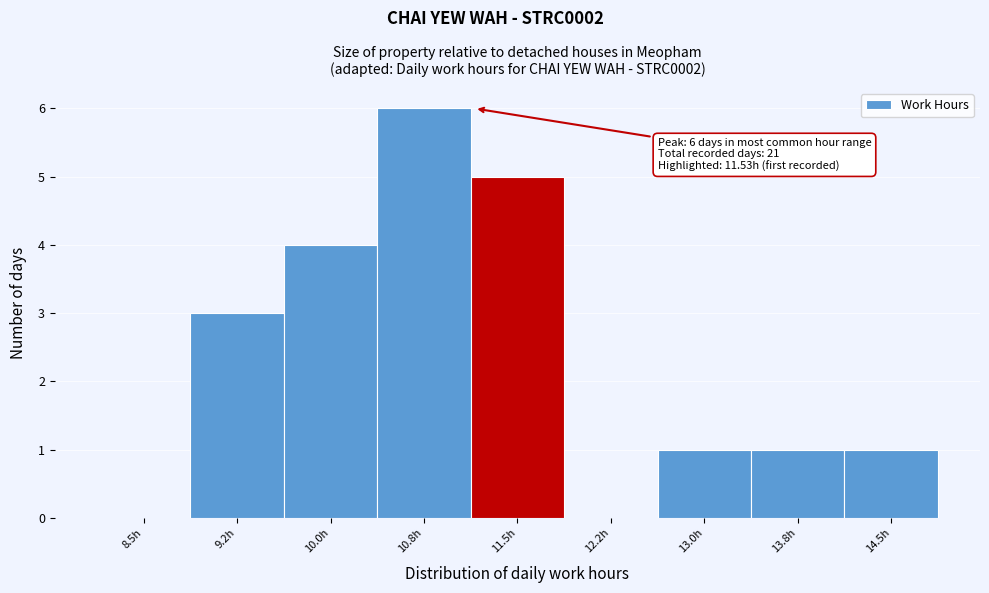

Reading left to right, transcribe all the data shown in this chart.

8.5h=0	9.2h=3	10.0h=4	10.8h=6	11.5h=5	12.2h=0	13.0h=1	13.8h=1	14.5h=1